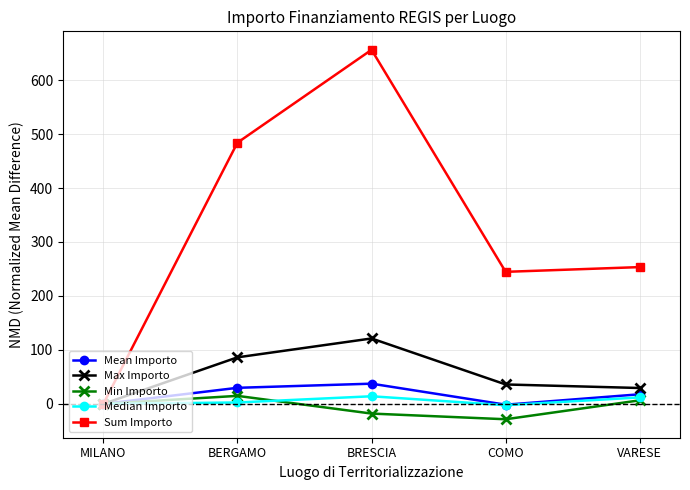

What is the label of the 3rd point from the left?

BRESCIA